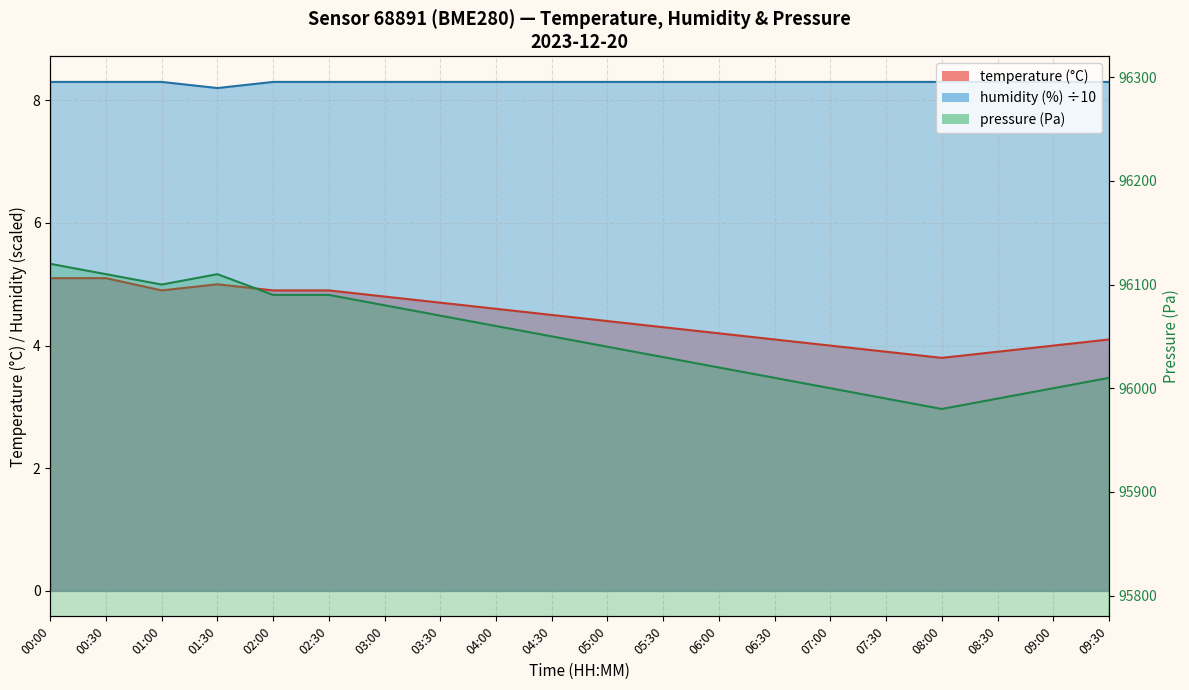

True or false: pressure_norm has more than 0 points higher than both neighbors.

True